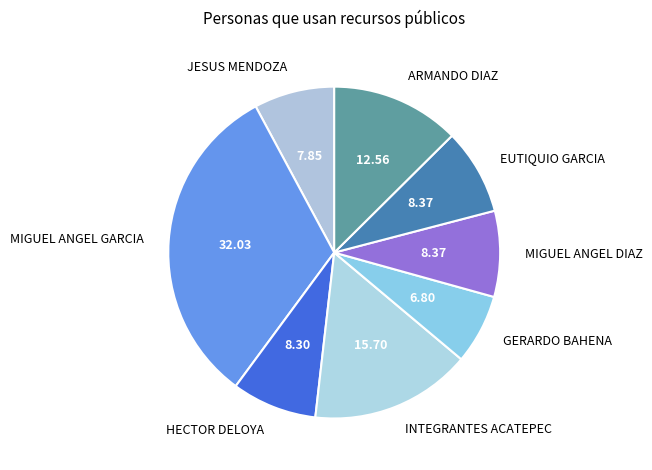

Do GERARDO BAHENA and EUTIQUIO GARCIA together represent more than half of the pie?

No